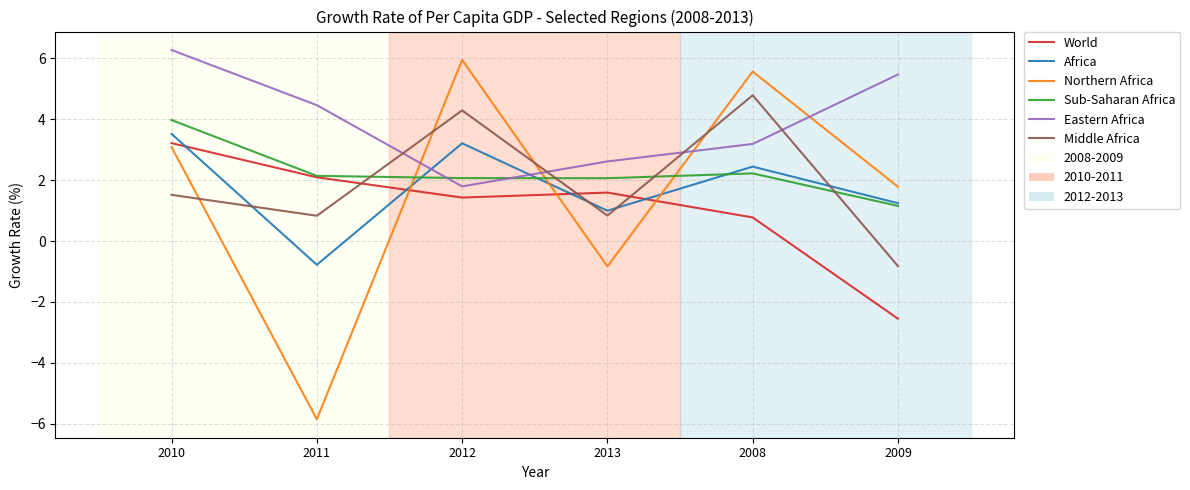

What is the greatest value displayed?

6.3